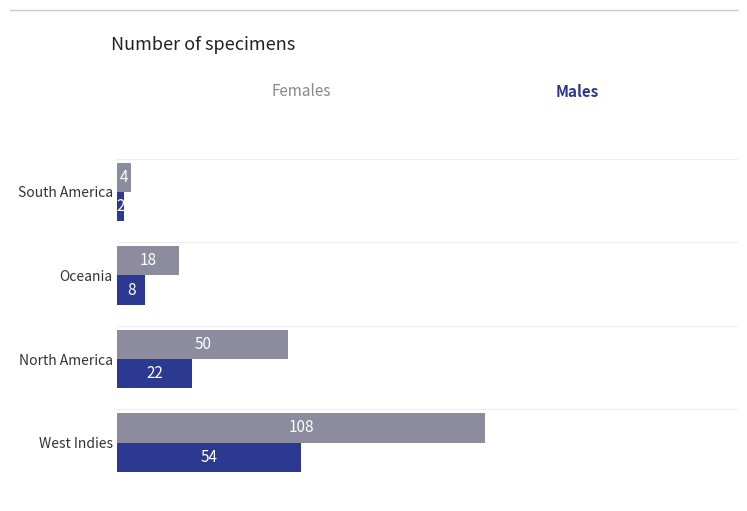

What is the total value across all series at Oceania?

26